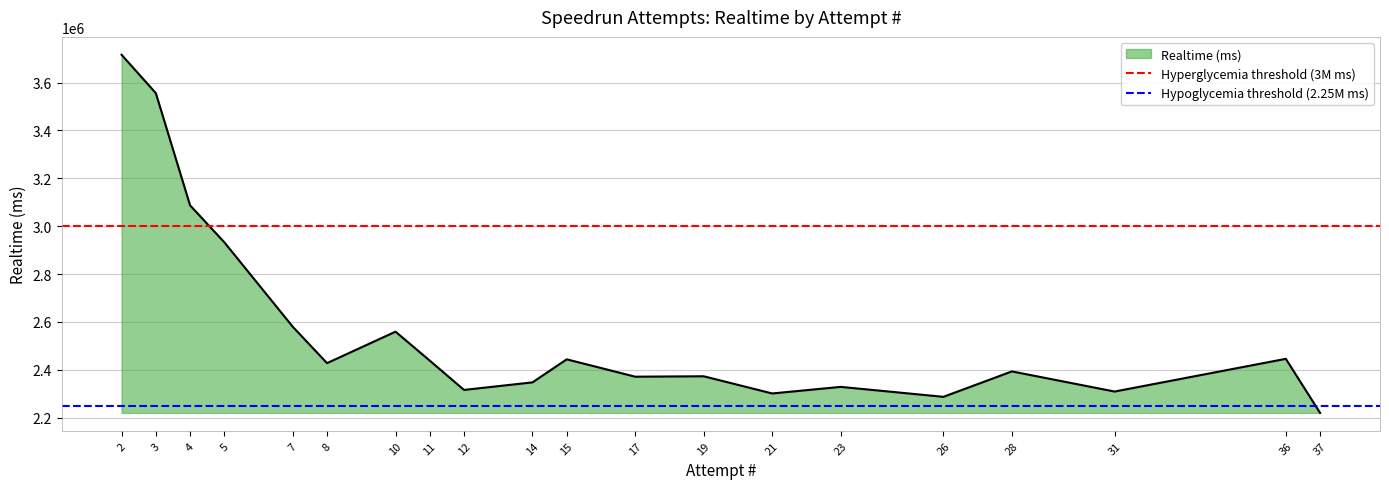

What is the lowest value of the Realtime (ms) series?

2219999